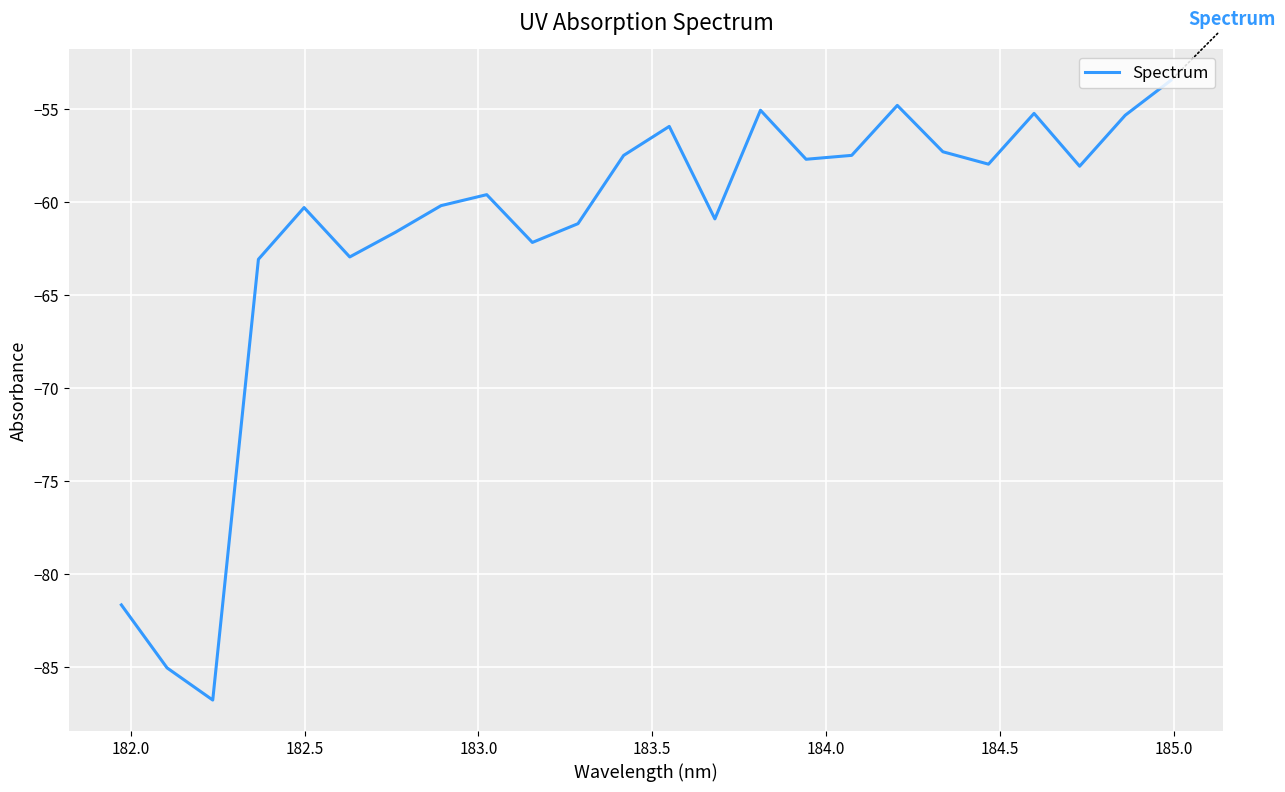

What is the minimum value shown in the chart?

-86.8